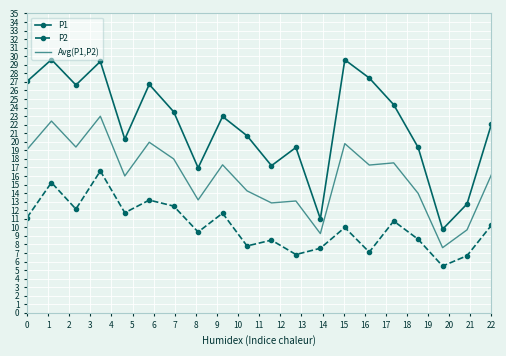

What is the maximum value for P1?

29.6